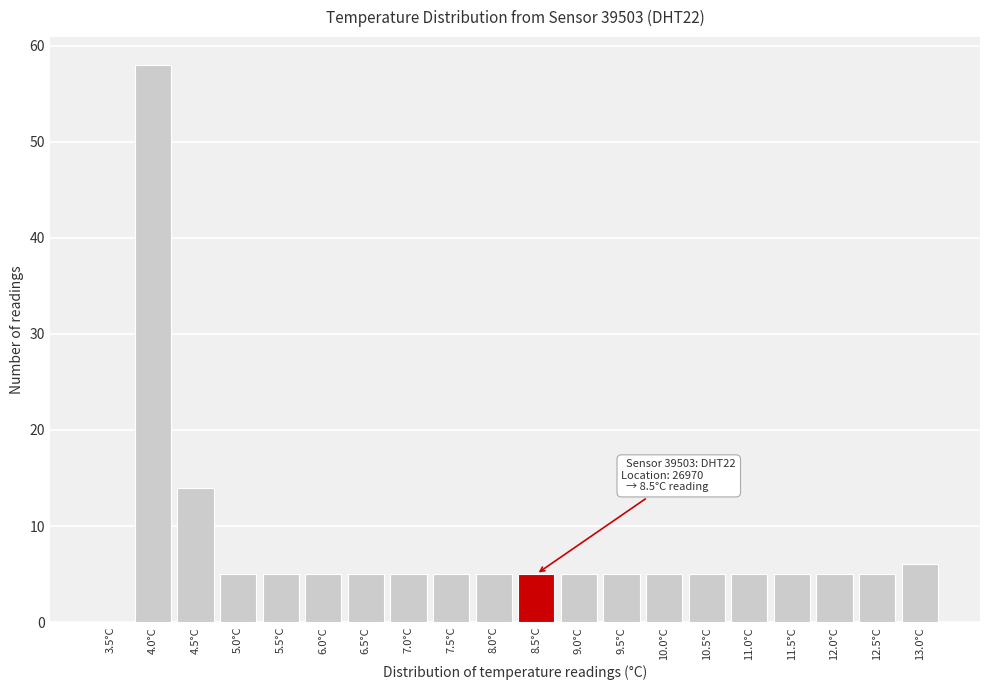

Reading left to right, extract all data points from this chart.

3.5°C=0	4.0°C=58	4.5°C=14	5.0°C=5	5.5°C=5	6.0°C=5	6.5°C=5	7.0°C=5	7.5°C=5	8.0°C=5	8.5°C=5	9.0°C=5	9.5°C=5	10.0°C=5	10.5°C=5	11.0°C=5	11.5°C=5	12.0°C=5	12.5°C=5	13.0°C=6